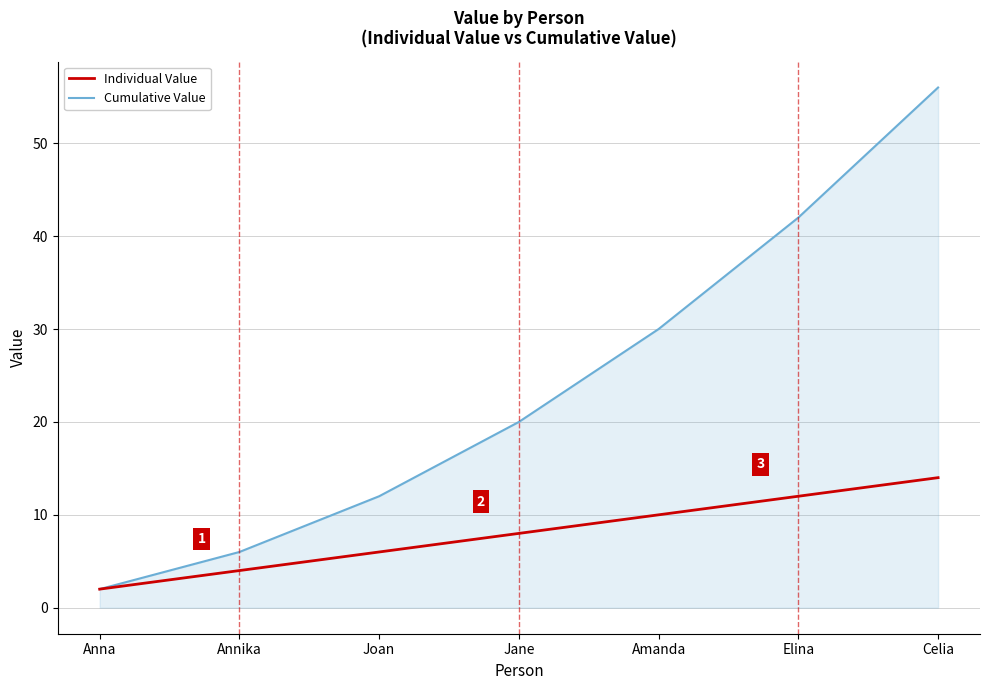

What position from the right is Amanda?

3